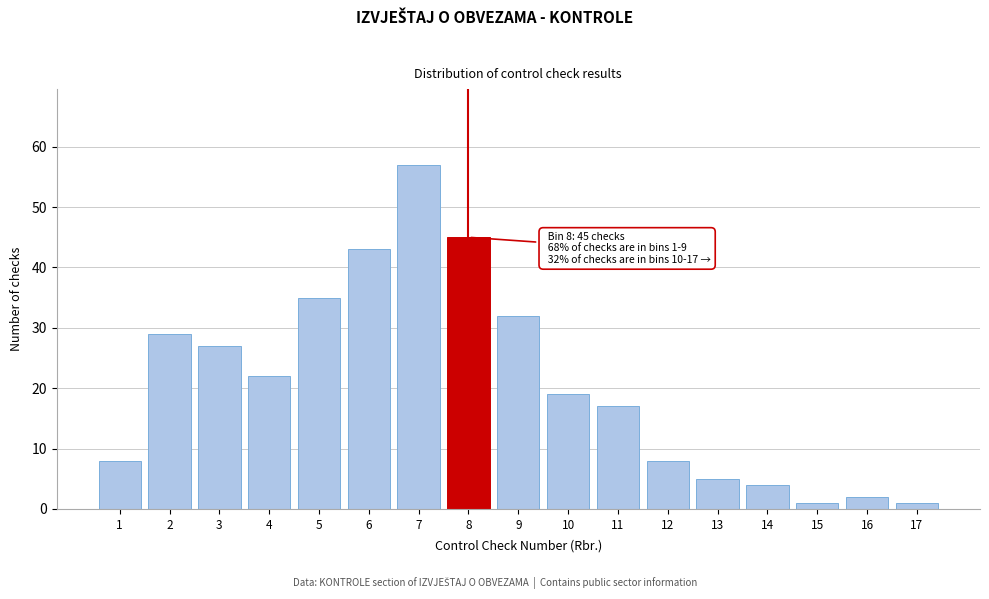

Reading right to left, transcribe all the data shown in this chart.

17=1	16=2	15=1	14=4	13=5	12=8	11=17	10=19	9=32	8=45	7=57	6=43	5=35	4=22	3=27	2=29	1=8